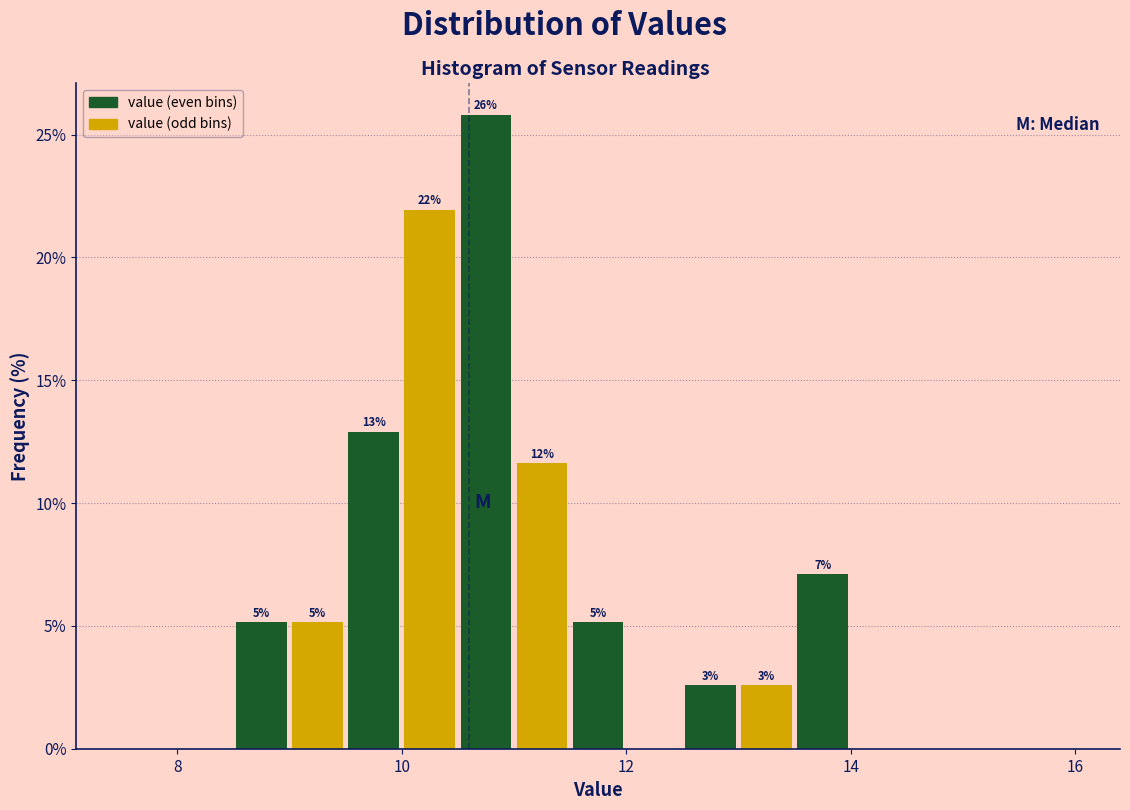

Read against the x-axis, roughly where is the centre of the tallest bar?

10.8